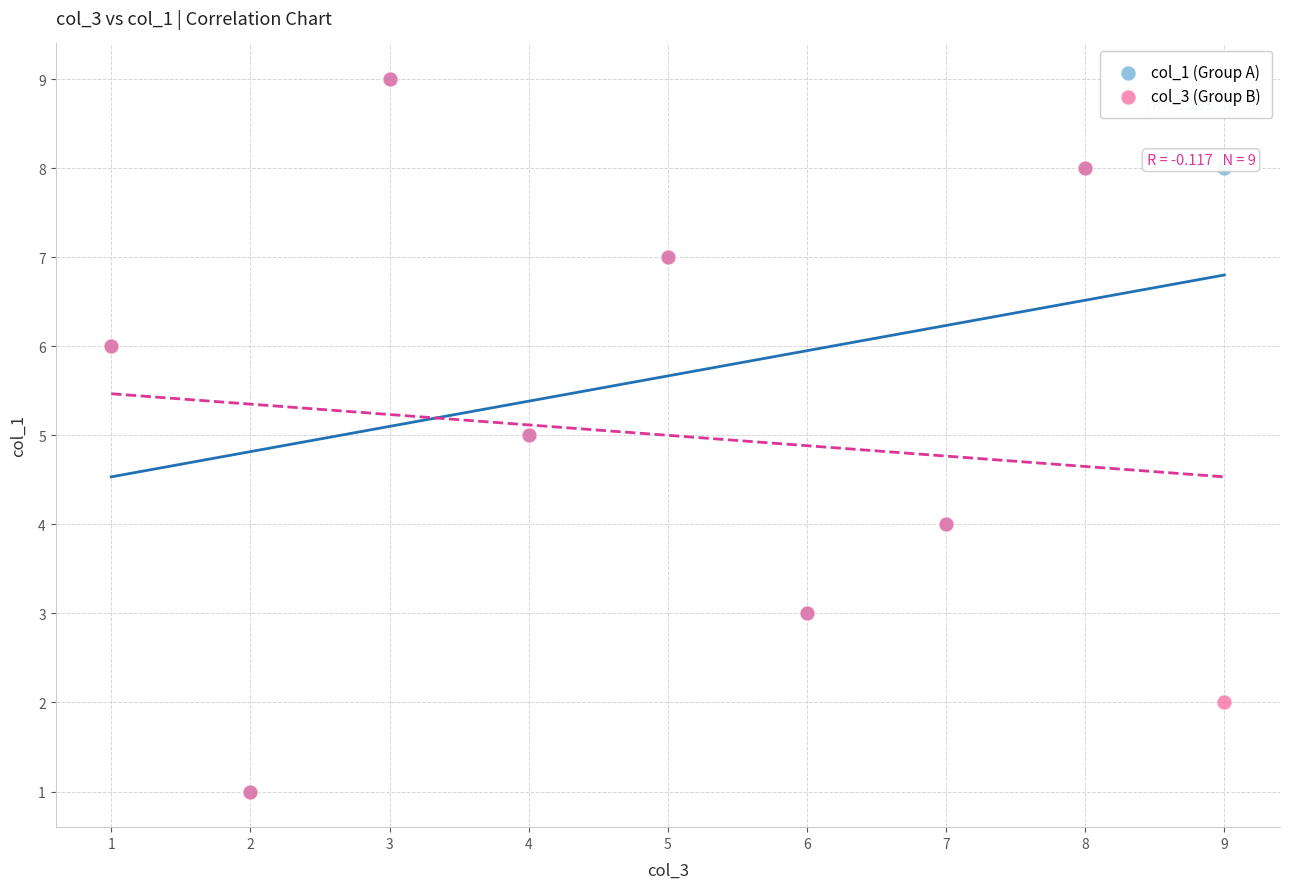

What are all the series names shown in the legend?

col_1 (Group A), col_3 (Group B)